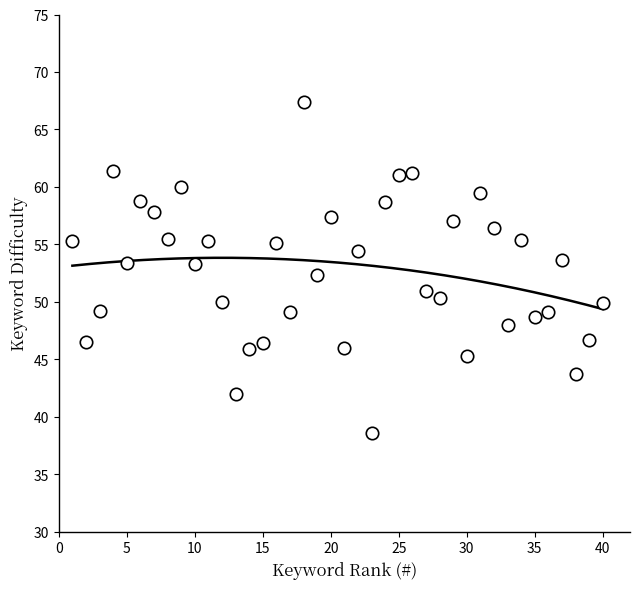

What is the range of Y values (max minus min)?

28.8